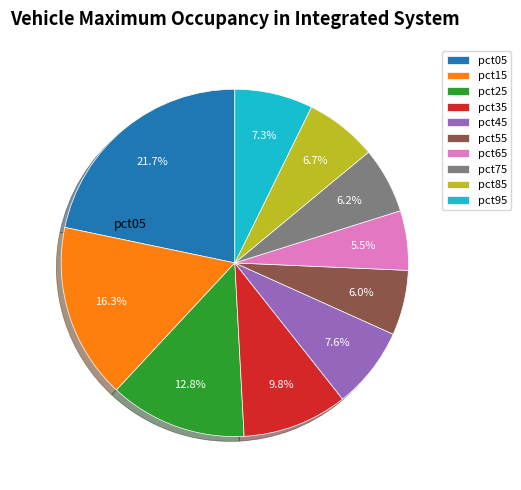

Is there any slice that represents more than half of the pie?

No